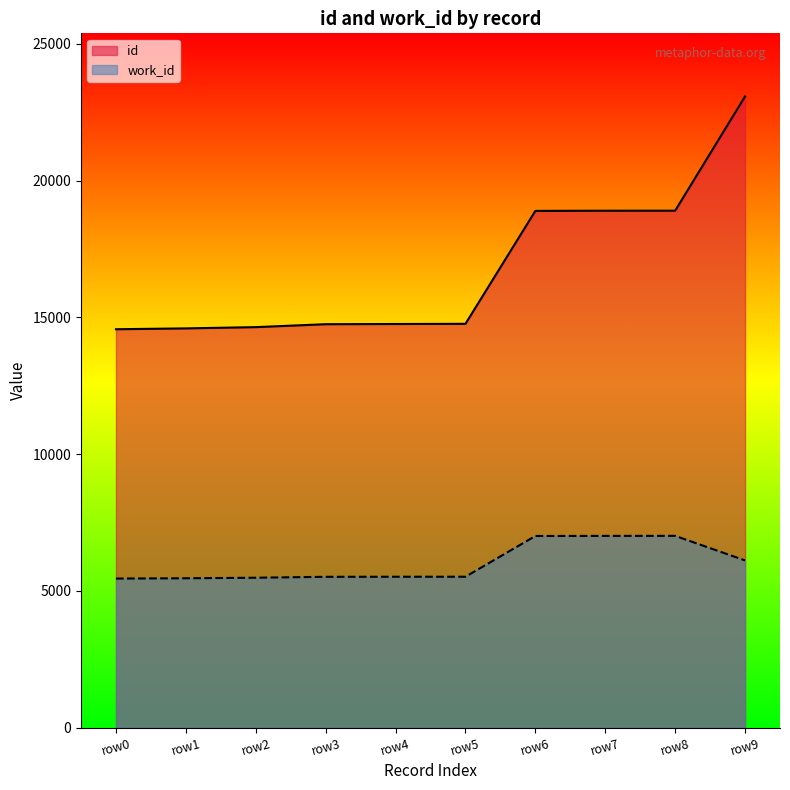

What is the value of the id point at the 8th from the left?

18899